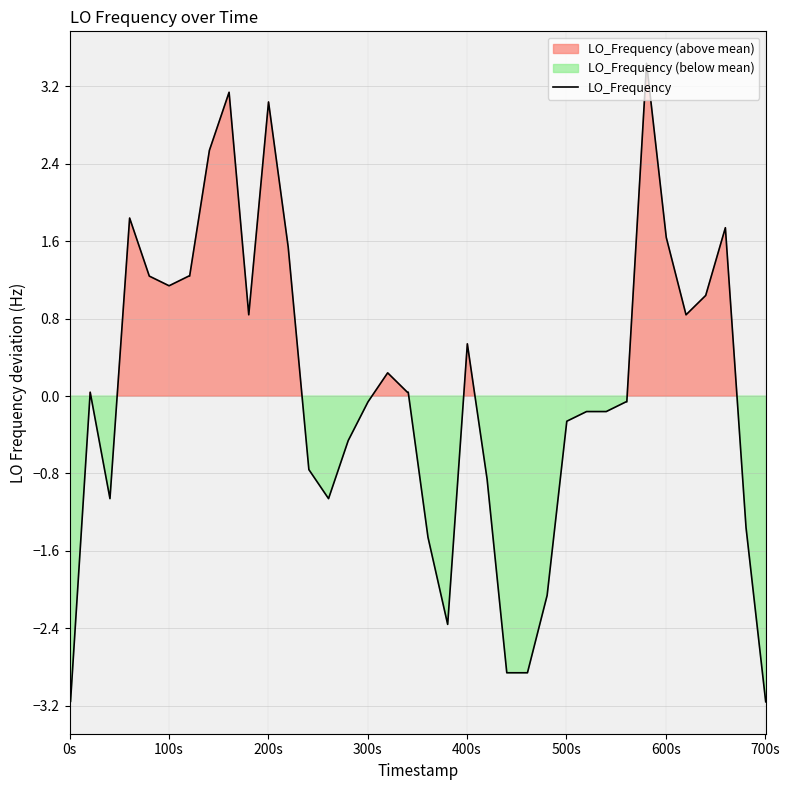

What is the lowest value of the LO_Frequency series?

-3.2